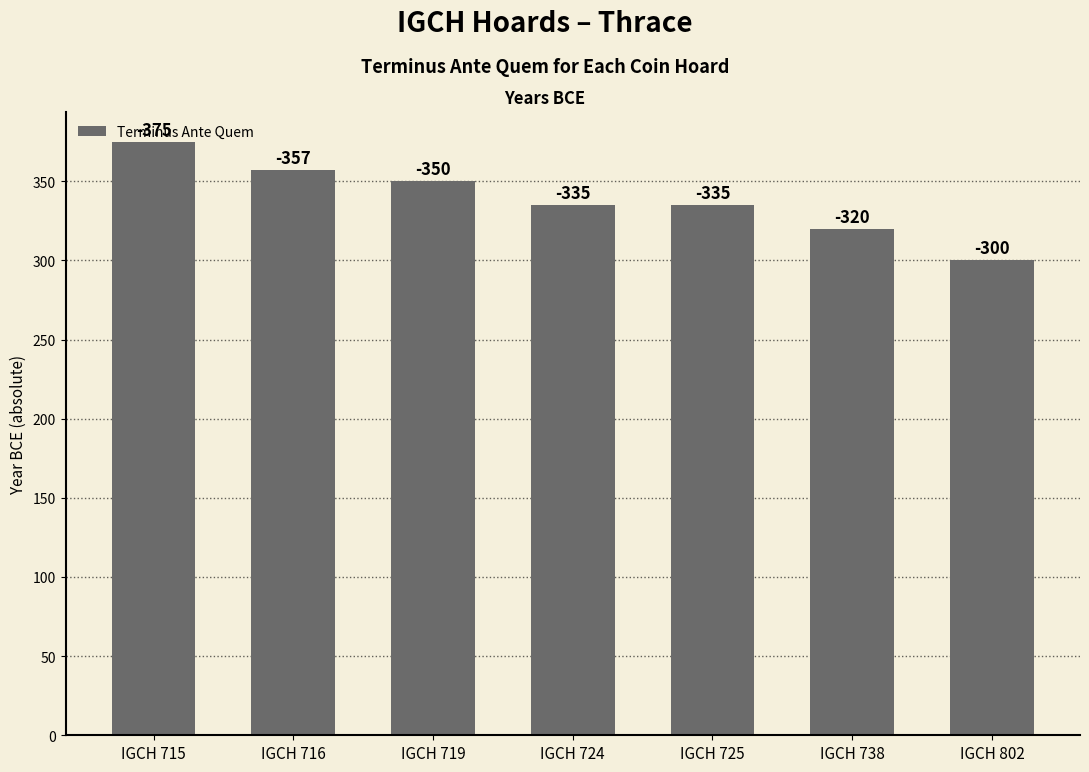

What value does the data have at IGCH 719?

350